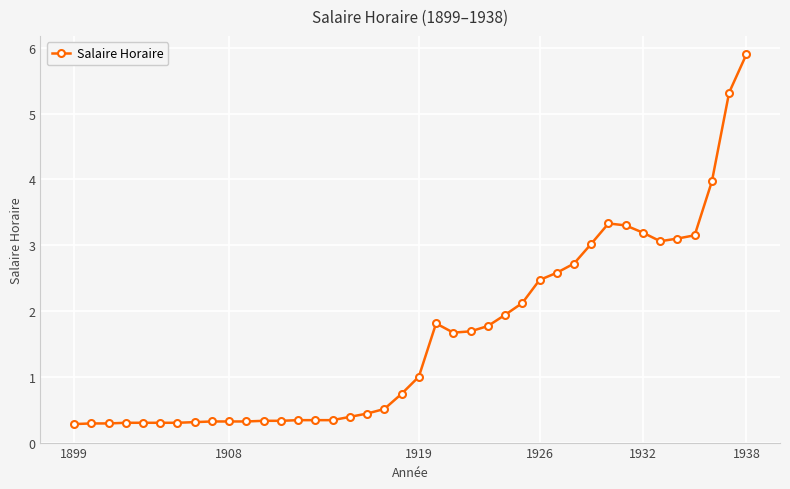

How many categories are shown in the chart?

40